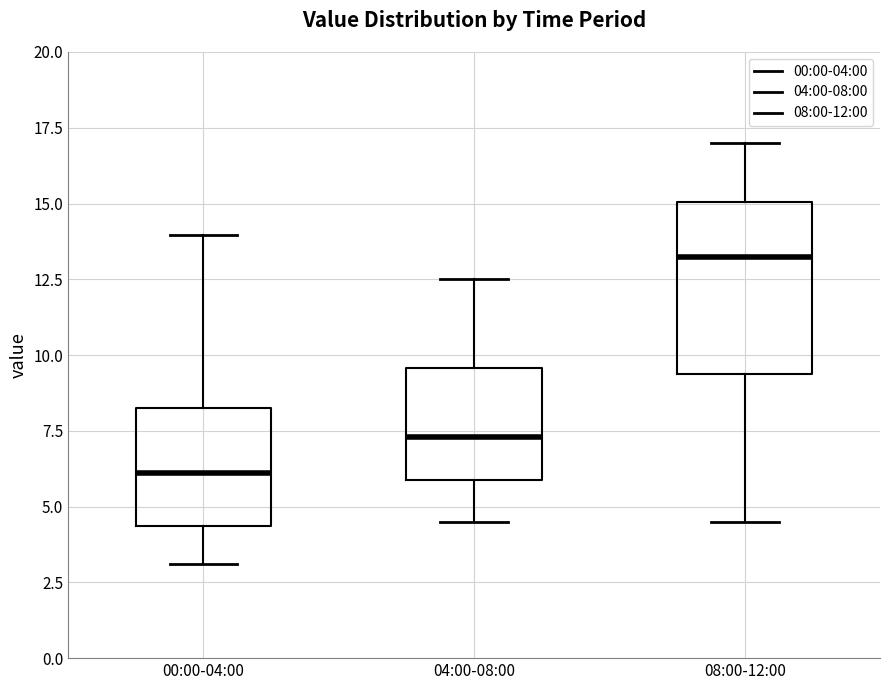

Reading left to right, read every box against the y-axis: the position of its median line, the range the box covers, and the ends of its whiskers. The values are not printed on the chart, so give them approximately, as read against the axis.

00:00-04:00: median 6.0, box 4.5 to 8.5, whiskers 3.0 to 14.0
04:00-08:00: median 7.5, box 6.0 to 9.5, whiskers 4.5 to 12.5
08:00-12:00: median 13.5, box 9.5 to 15.0, whiskers 4.5 to 17.0